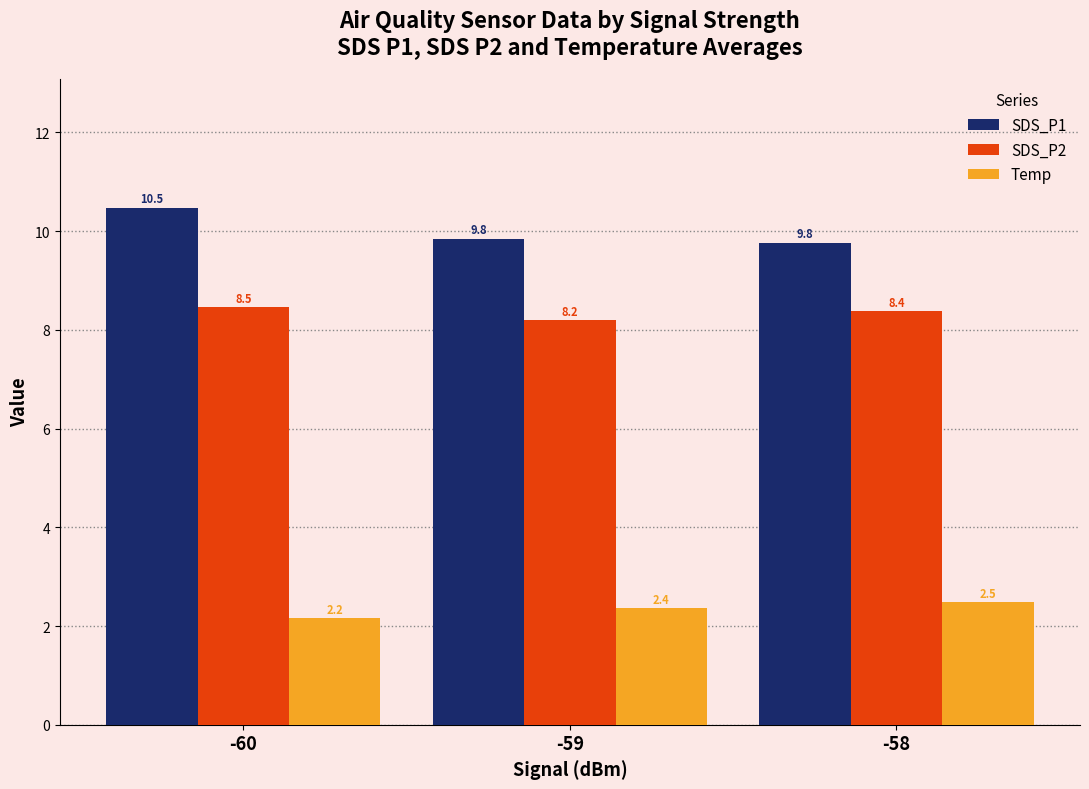

Which series has the largest range (max minus min)?

SDS_P1